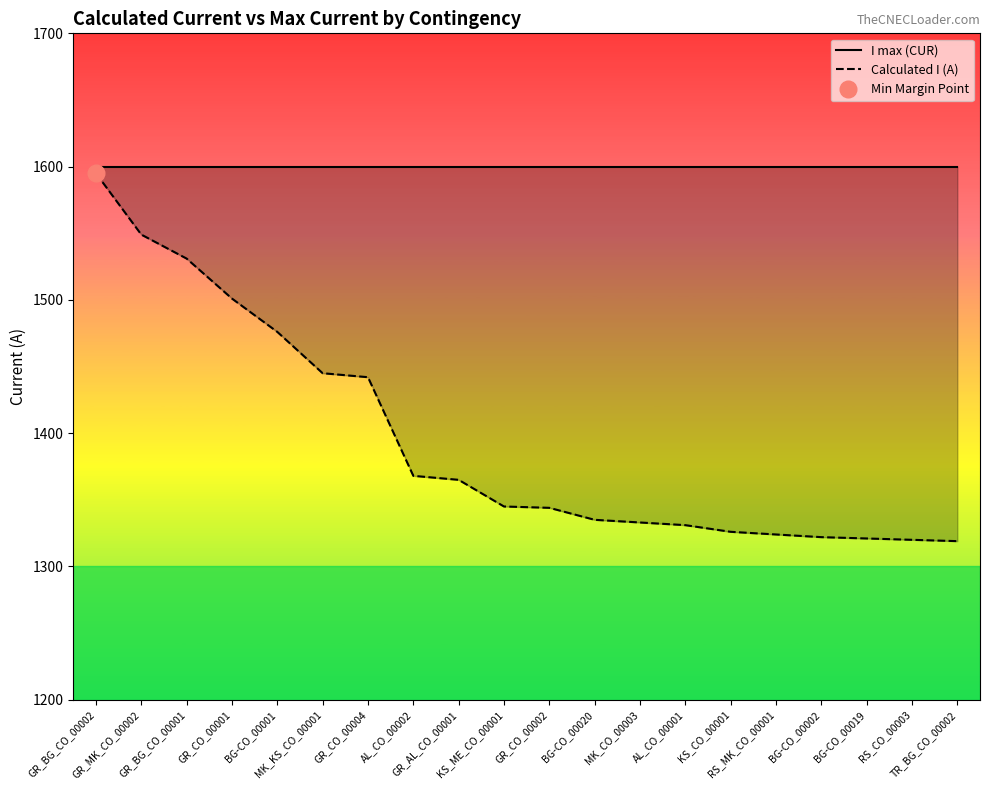

At which category is the sum across all series the highest?

GR_BG_CO_00002